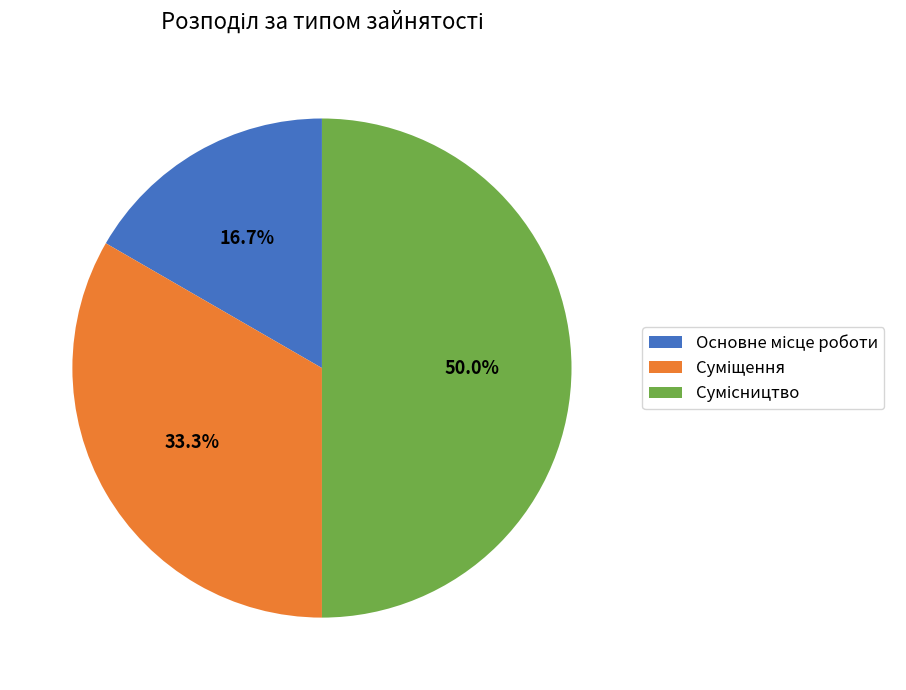

Which slice is the largest?

Сумісництво